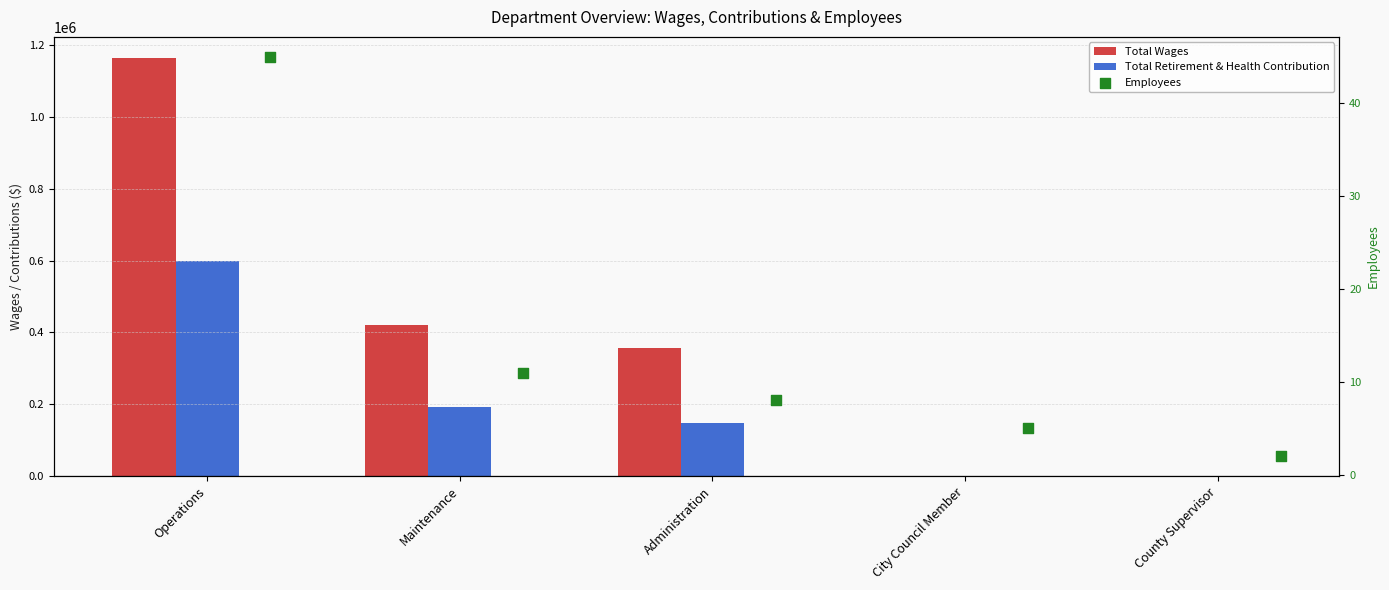

What is the total value across all series at City Council Member?

5